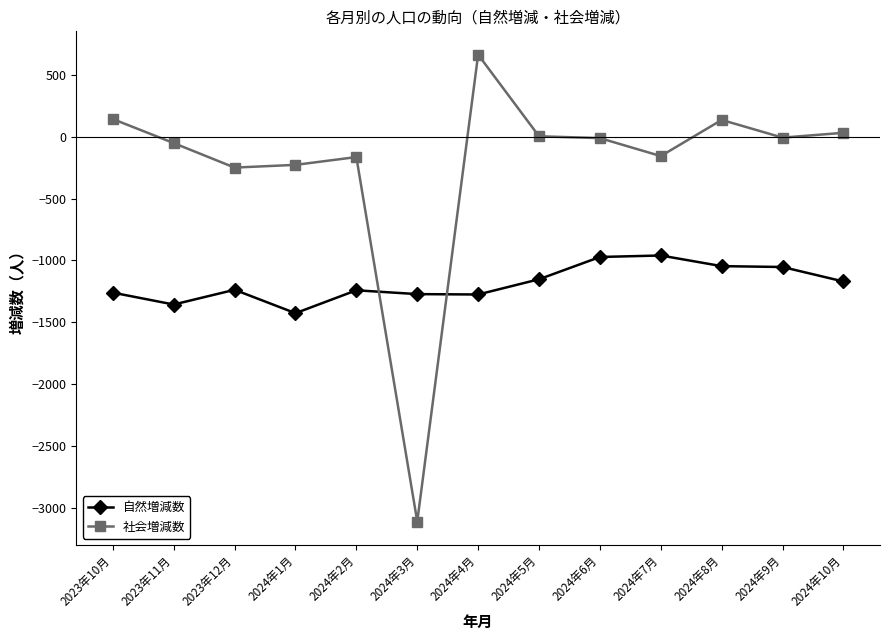

At which category does the chart reach its peak across all series?

2024年4月